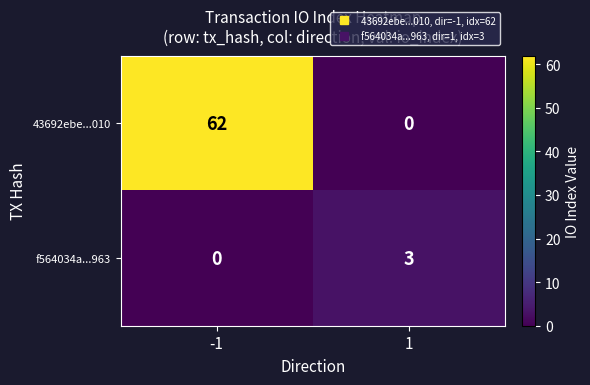

How many data points does each series have?

2